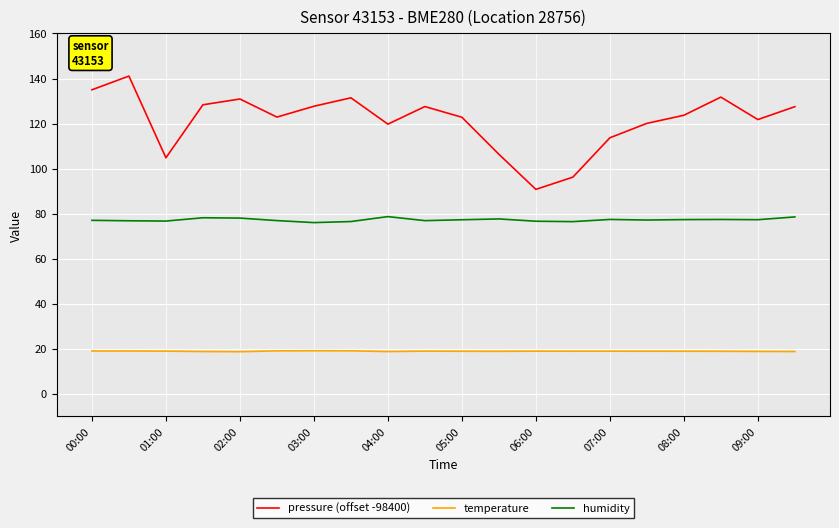

True or false: humidity and pressure (offset -98400) intersect in this chart.

False